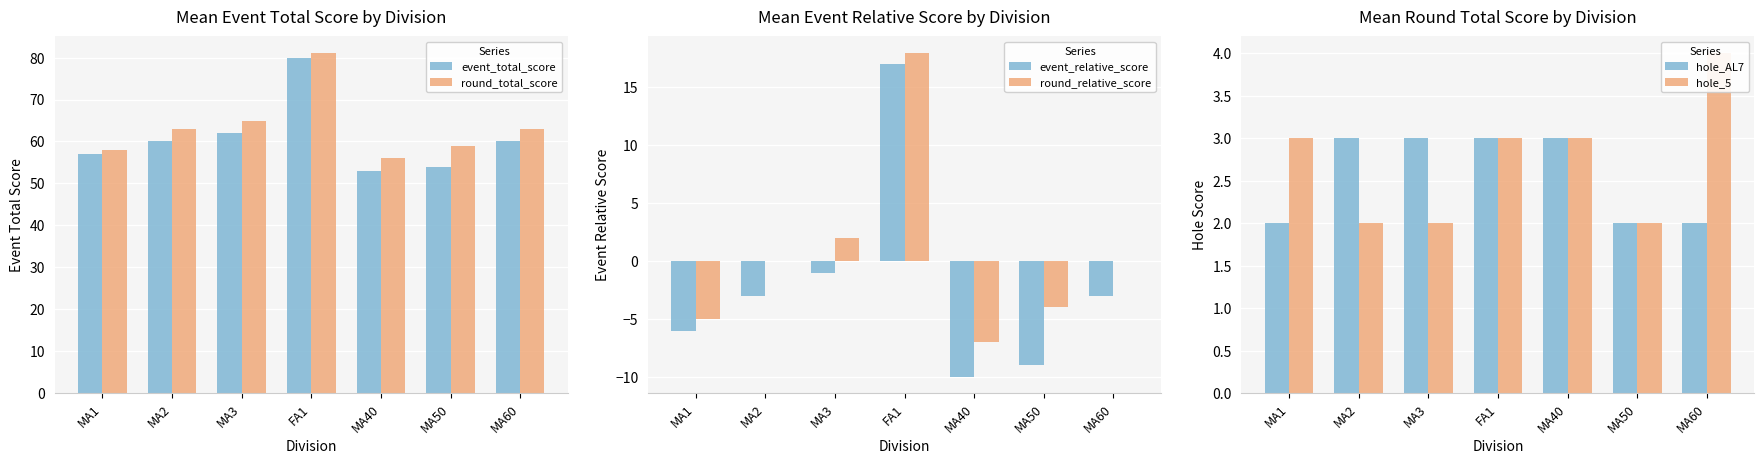

At how many categories does at least one series exceed 30?

7